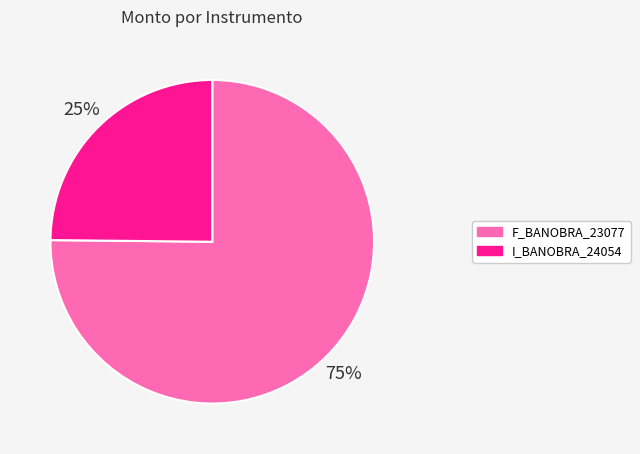

To the nearest percent, what is the difference between the I_BANOBRA_24054 and F_BANOBRA_23077 slice percentages?

50%